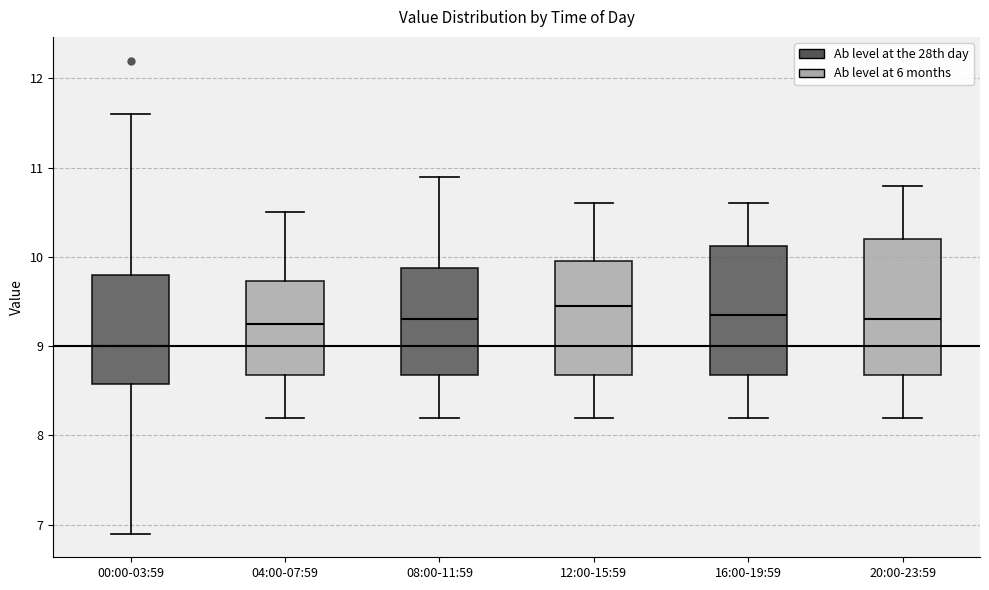

Reading left to right, transcribe this box plot: for each box, give where its median line is, the range the box spans, and where its two whiskers end, as read against the y-axis. The values are not printed on the chart, so give them approximately, as read against the axis.

00:00-03:59: median 9.0, box 8.6 to 9.8, whiskers 6.9 to 11.6
04:00-07:59: median 9.3, box 8.7 to 9.7, whiskers 8.2 to 10.5
08:00-11:59: median 9.3, box 8.7 to 9.9, whiskers 8.2 to 10.9
12:00-15:59: median 9.5, box 8.7 to 10.0, whiskers 8.2 to 10.6
16:00-19:59: median 9.4, box 8.7 to 10.1, whiskers 8.2 to 10.6
20:00-23:59: median 9.3, box 8.7 to 10.2, whiskers 8.2 to 10.8